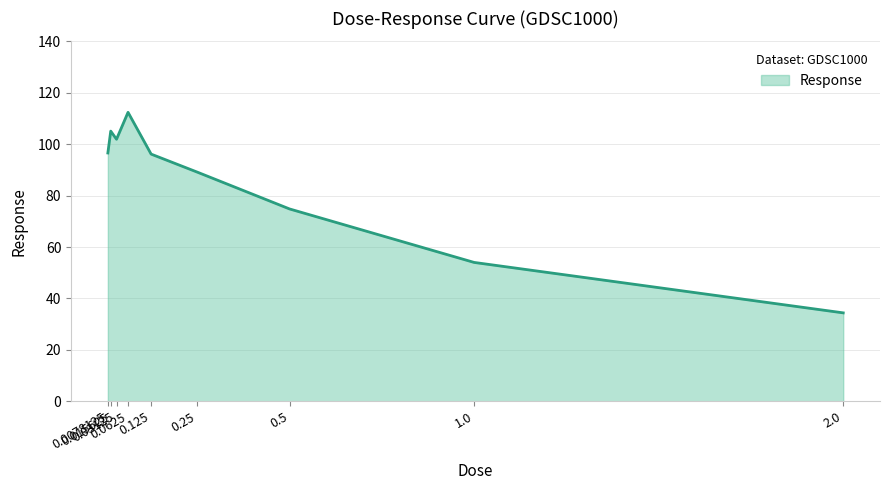

At which label does the data first exceed 96?

0.0078125